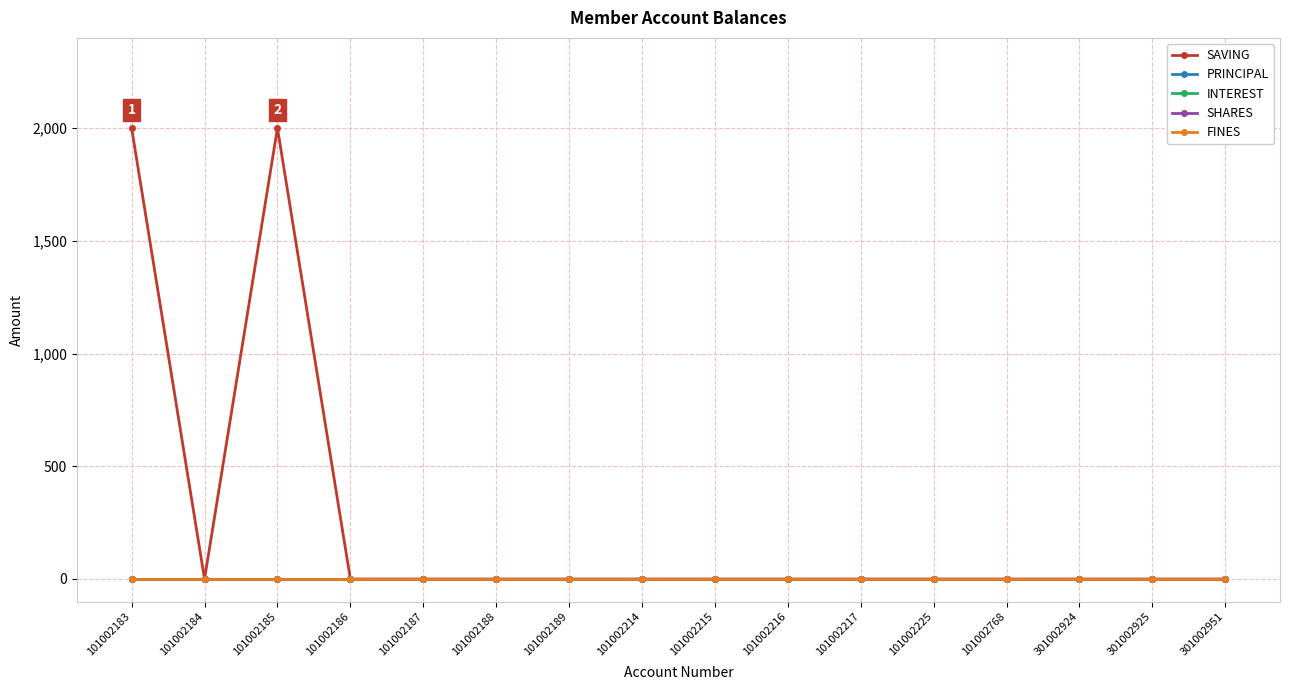

True or false: FINES has more than 2 interior local peaks.

False